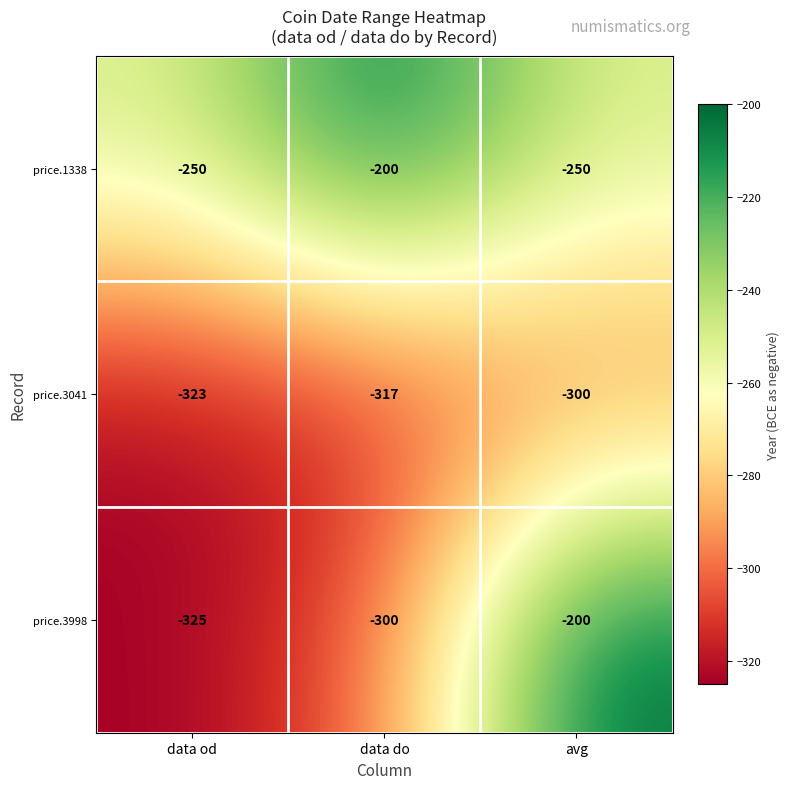

What is the difference between the highest and lowest values at data od?

75